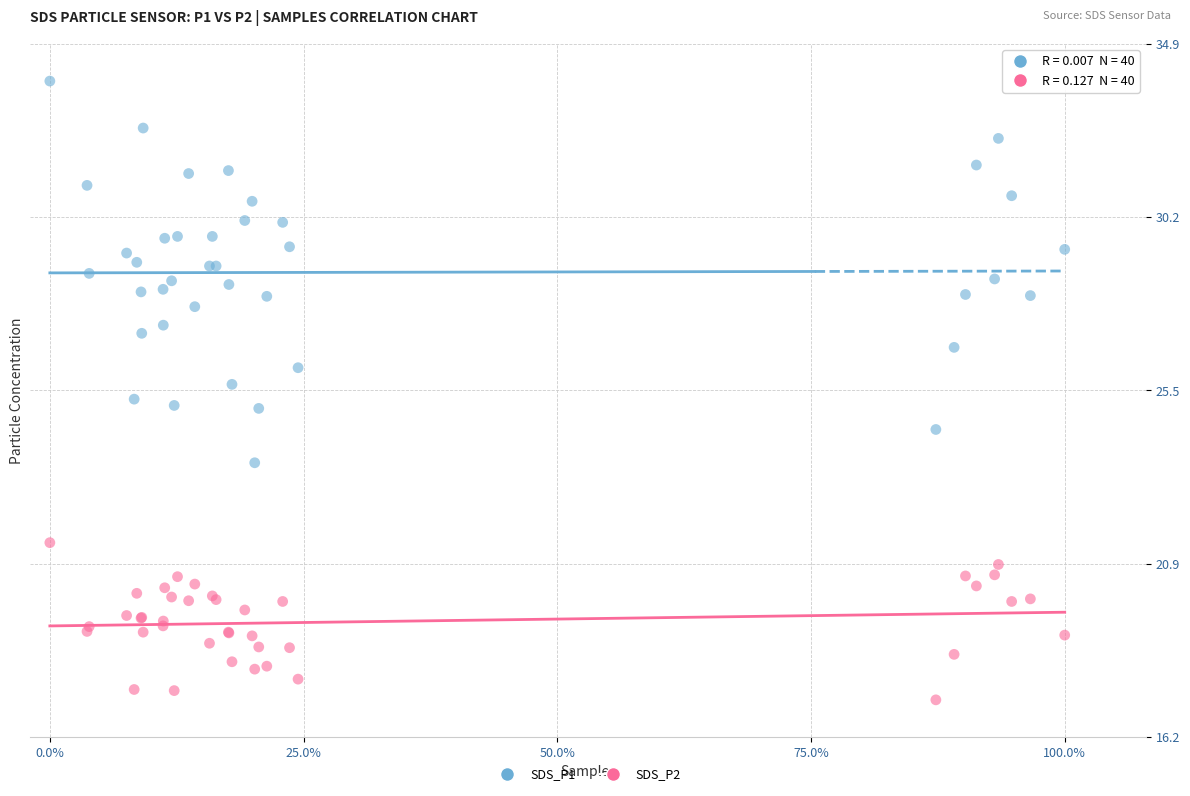

Which series reaches the maximum Y coordinate?

SDS_P1